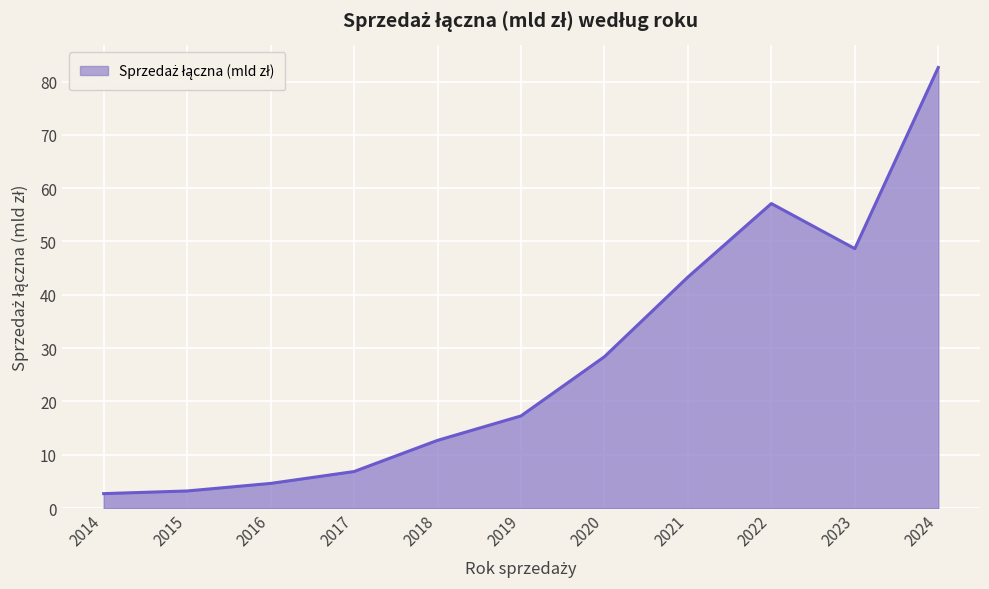

What is the average value?

28.0